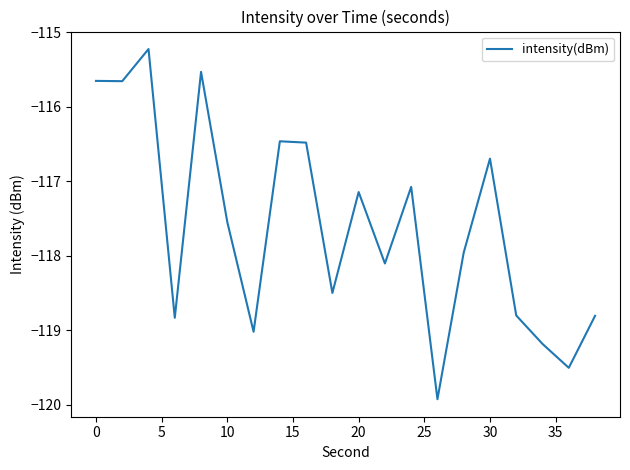

True or false: the data has more than 2 interior local peaks.

True